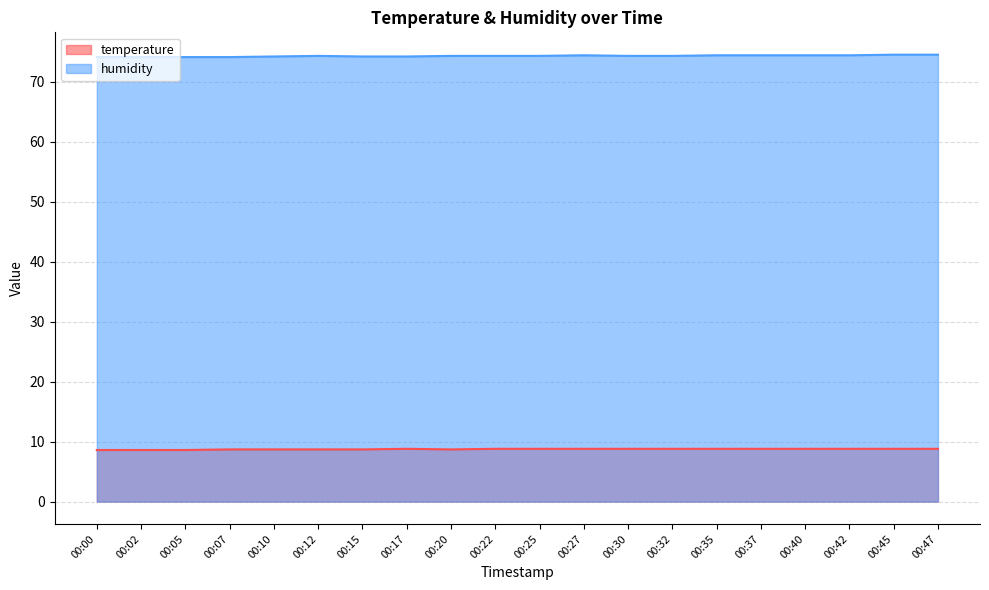

What are all the series names shown in the legend?

temperature, humidity